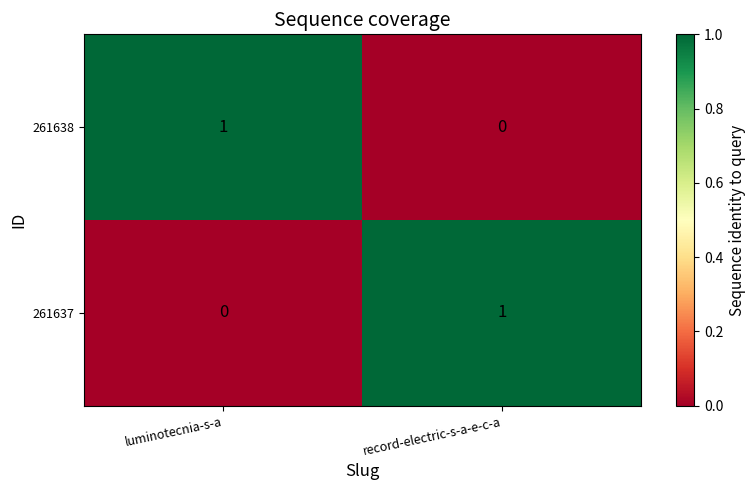

At which label is 261638 closest to 0?

record-electric-s-a-e-c-a